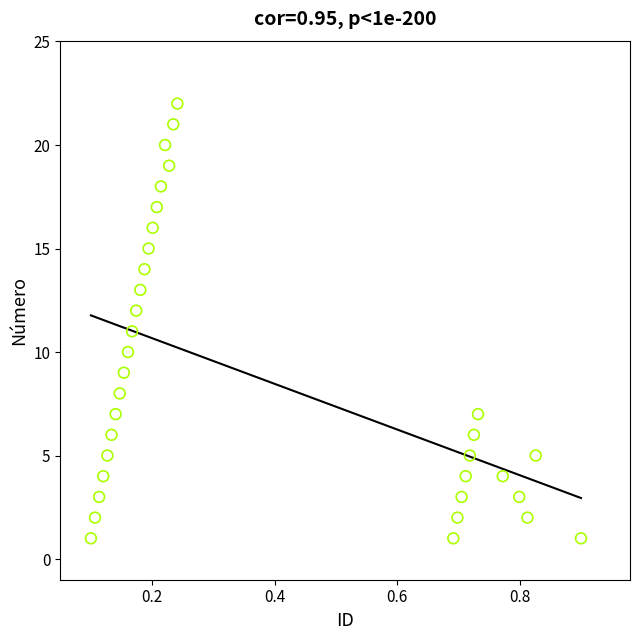

What is the range of Y values (max minus min)?

21